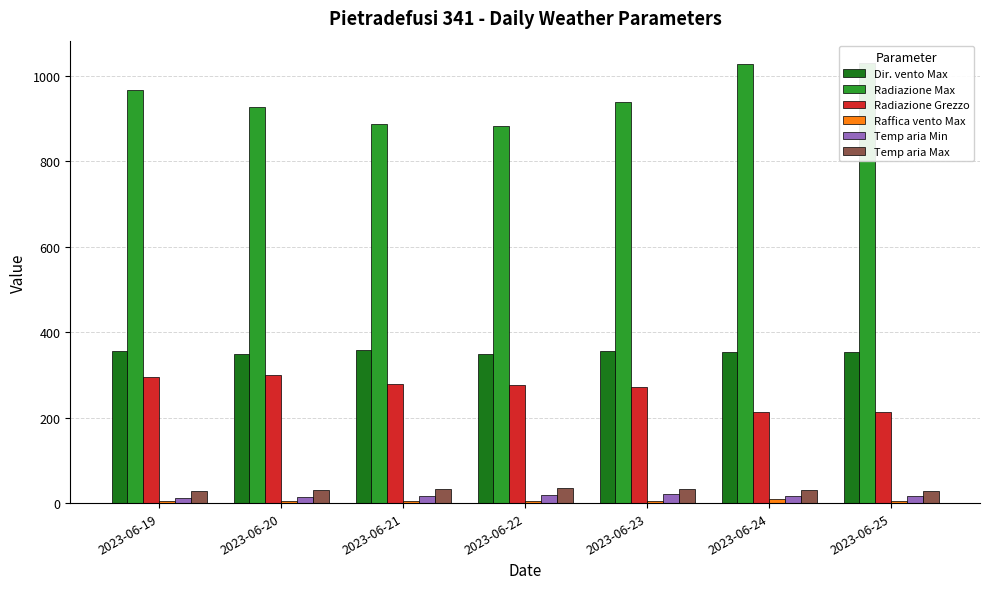

At which label is Radiazione Grezzo closest to 255?

2023-06-23